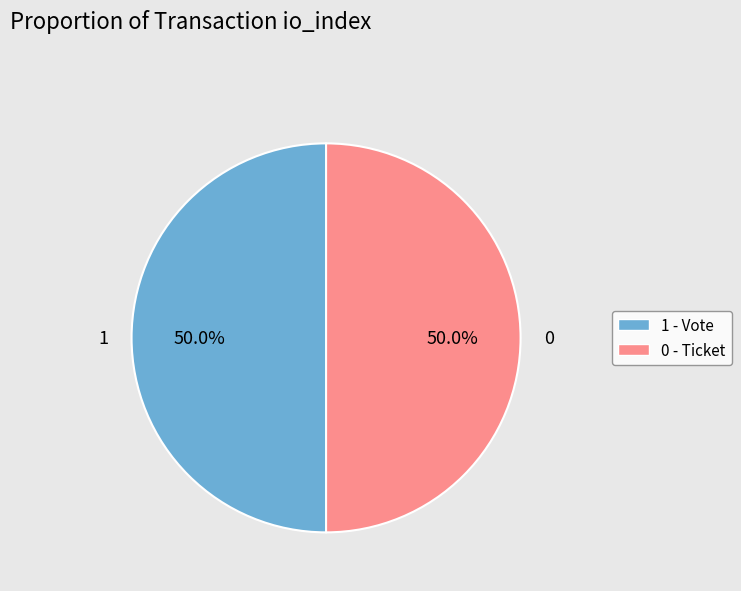

Count the number of slices in the pie.

2